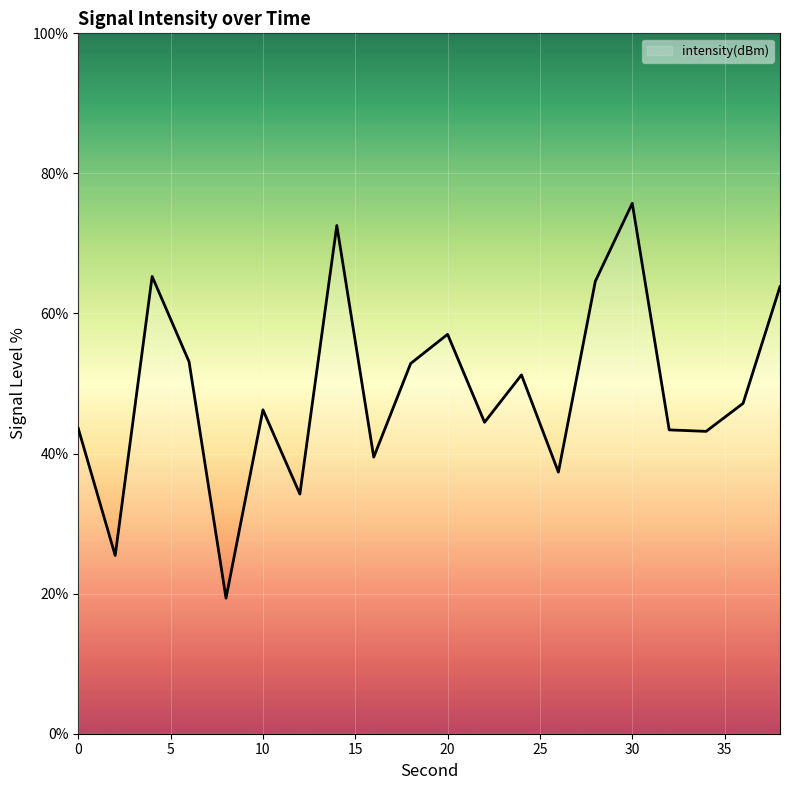

How many distinct data groups are displayed?

1